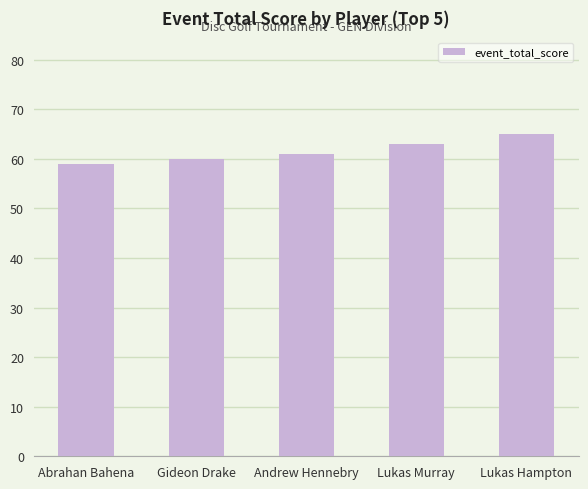

Read the value at Lukas Murray.

63